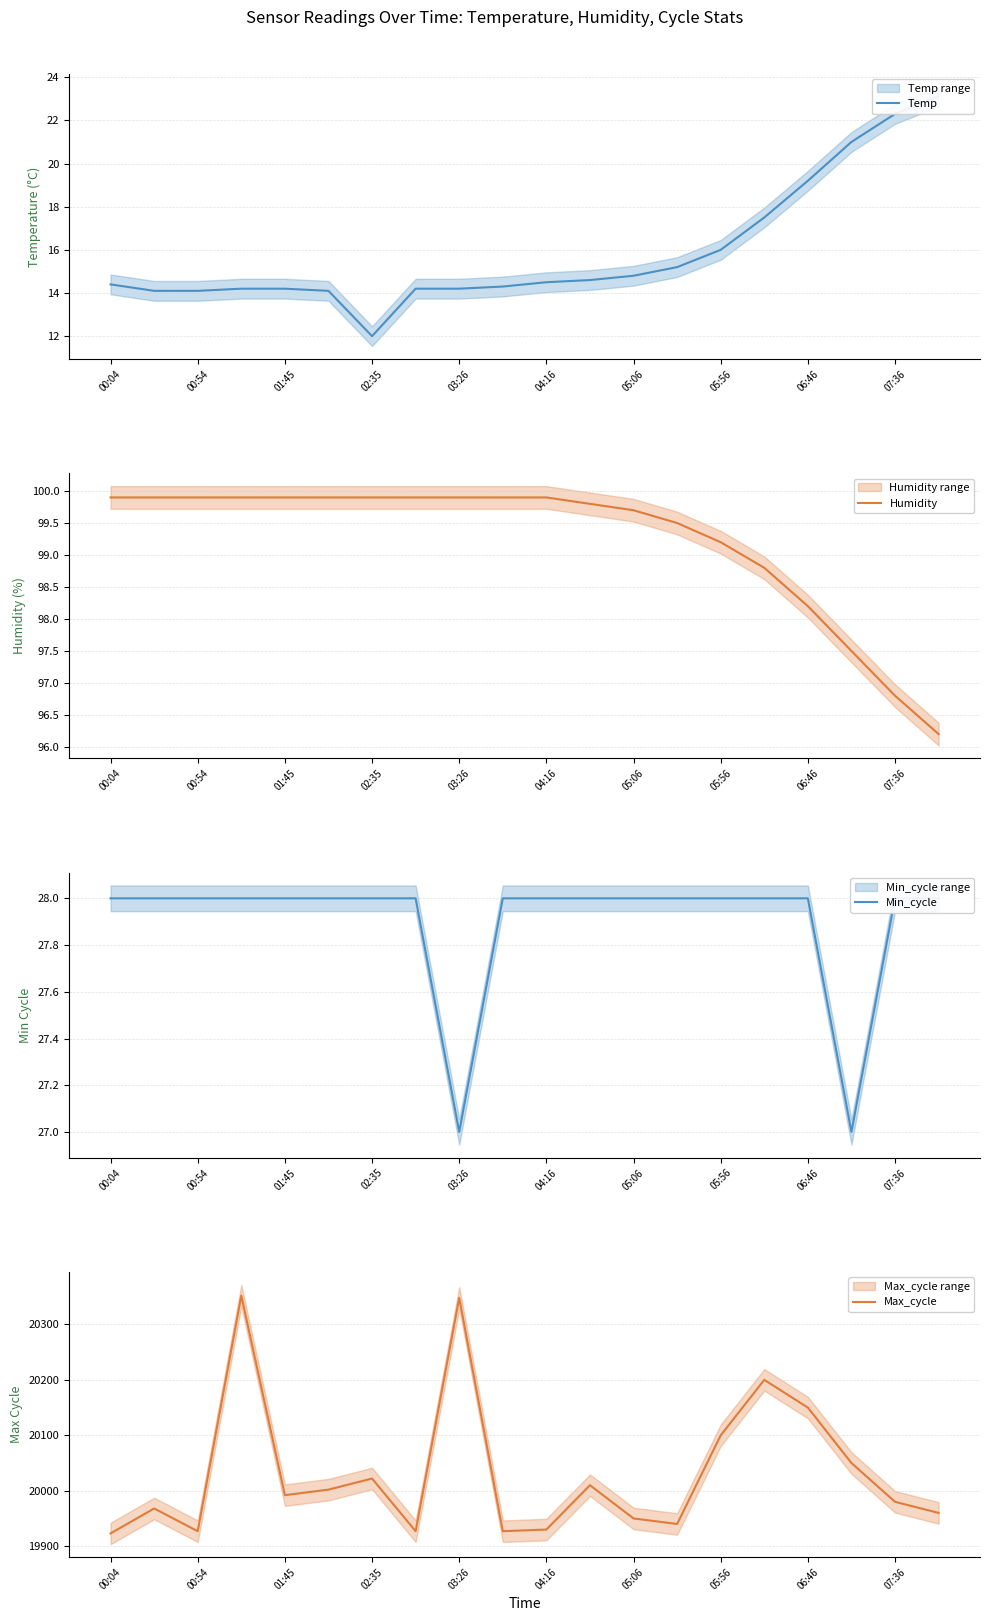

True or false: Temp and Min_cycle intersect in this chart.

False